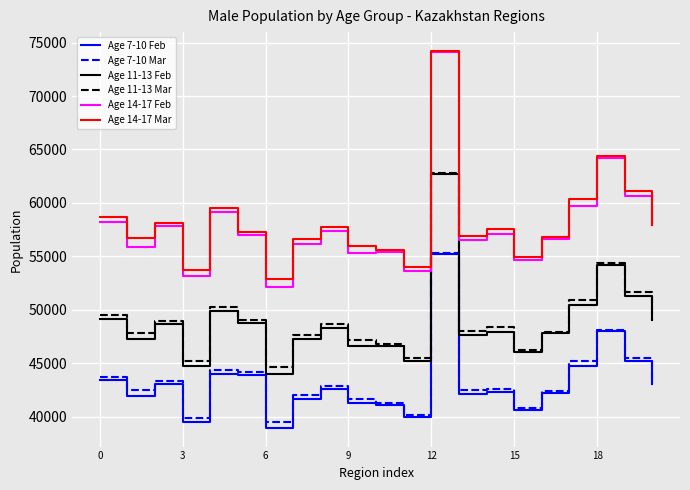

True or false: Age 11-13 Feb and Age 7-10 Mar intersect in this chart.

False